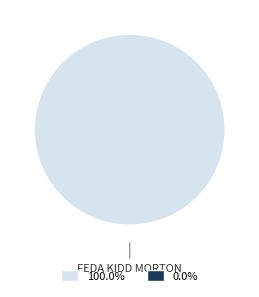

Is there any slice that represents more than half of the pie?

Yes